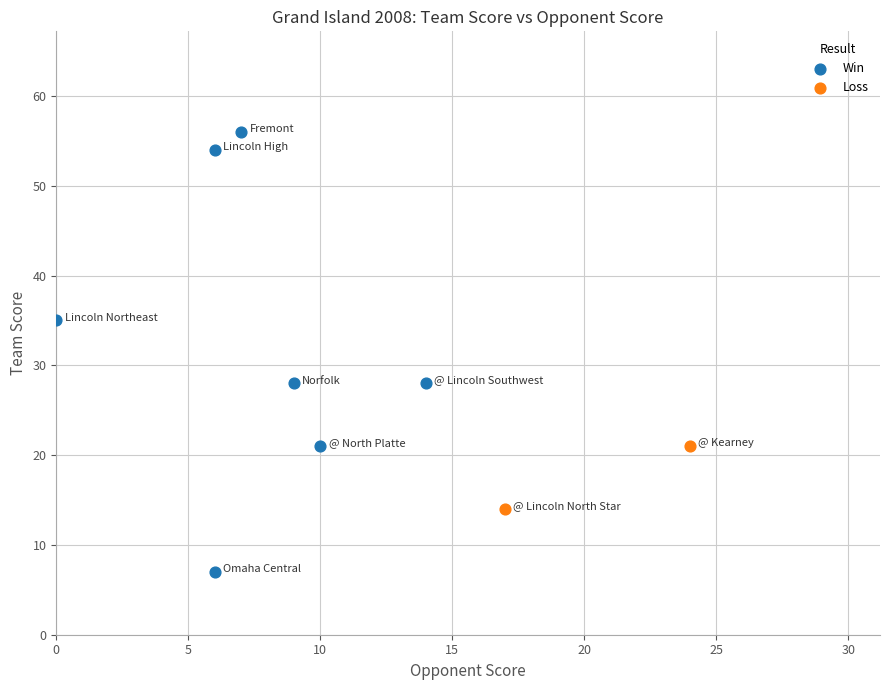

What are all the series names shown in the legend?

Win, Loss